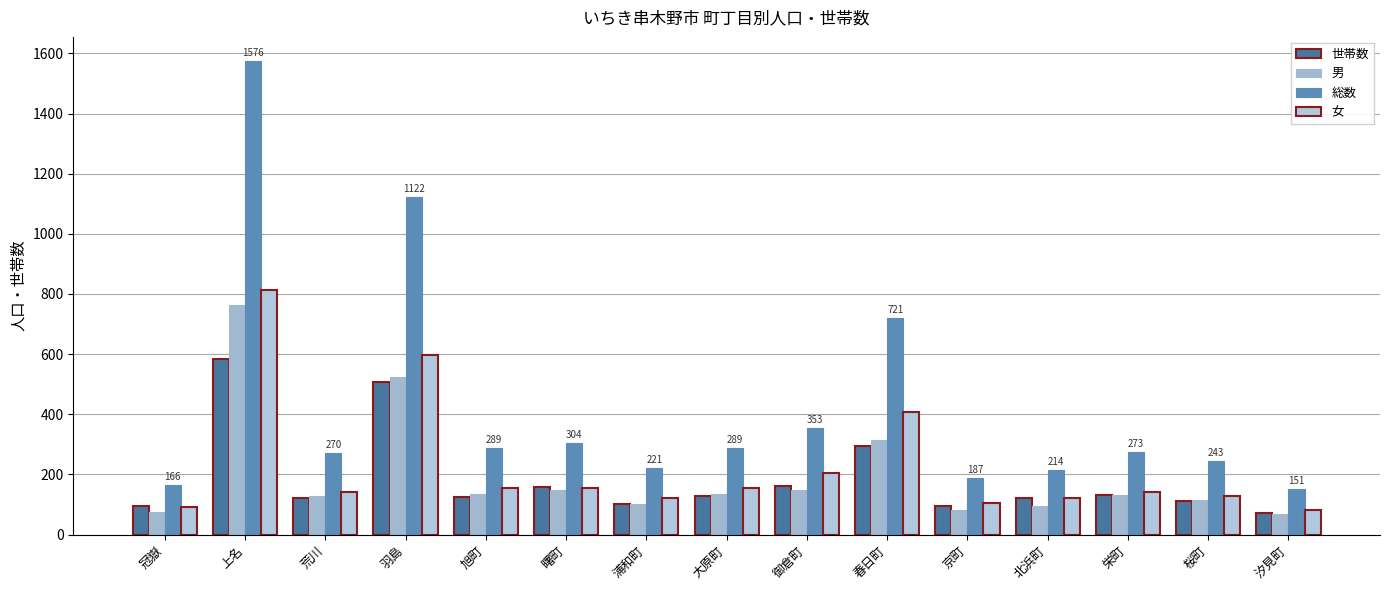

How many bars are there in each group?

4